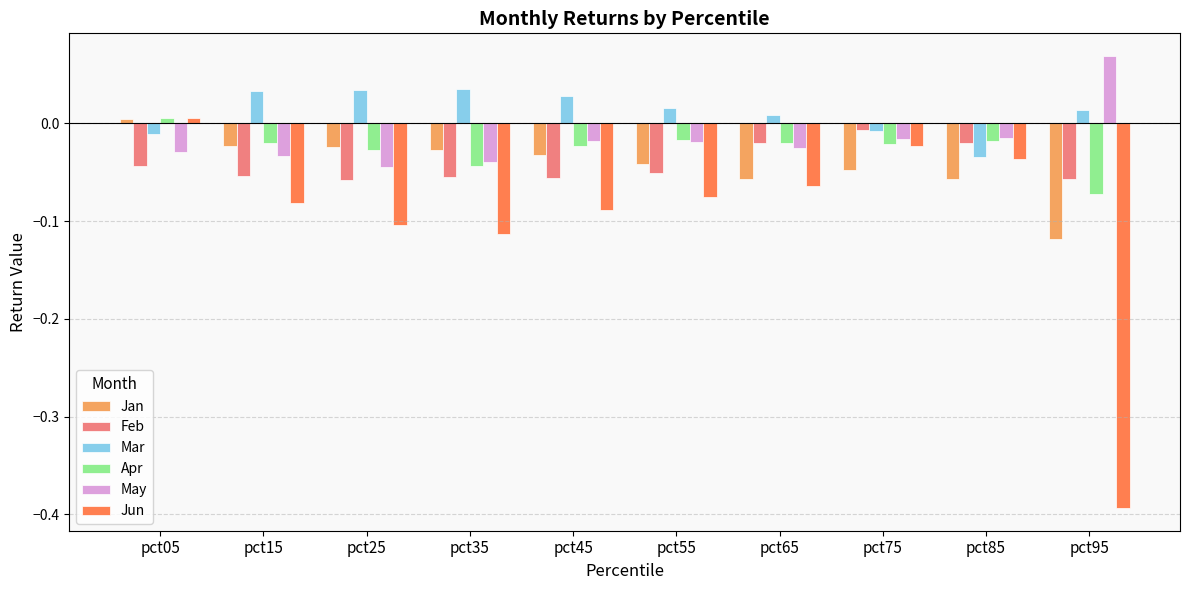

Are the bars grouped side by side (vs. stacked)?

Yes